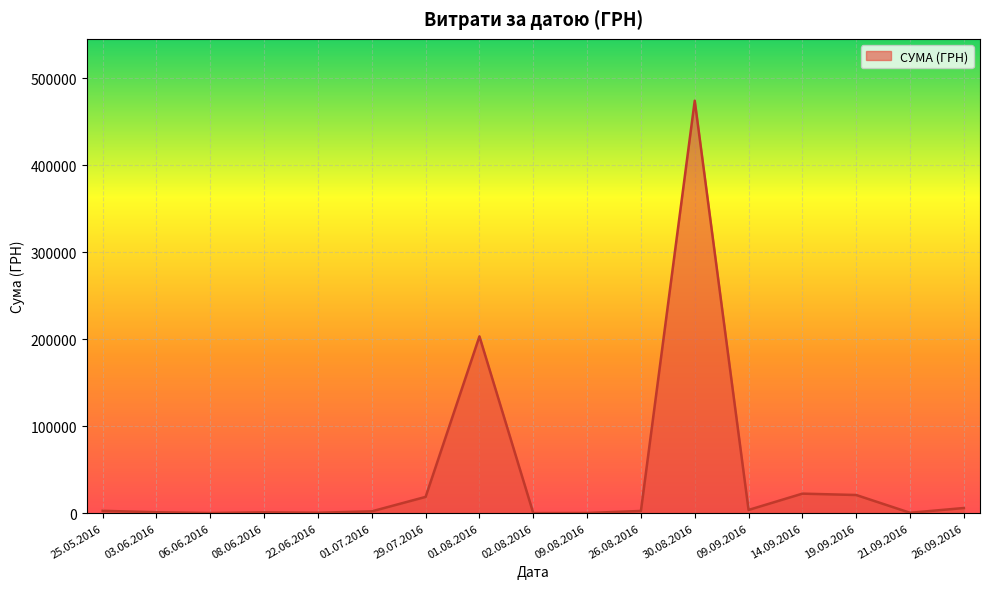

Which category has the highest value across all series?

30.08.2016